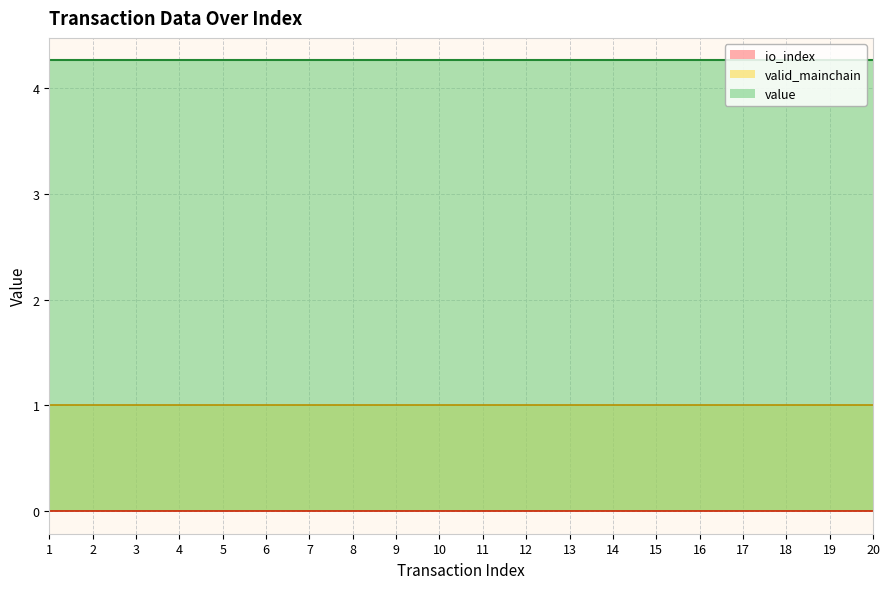

Rank the series by their maximum value, from highest to lowest.

value, valid_mainchain, io_index